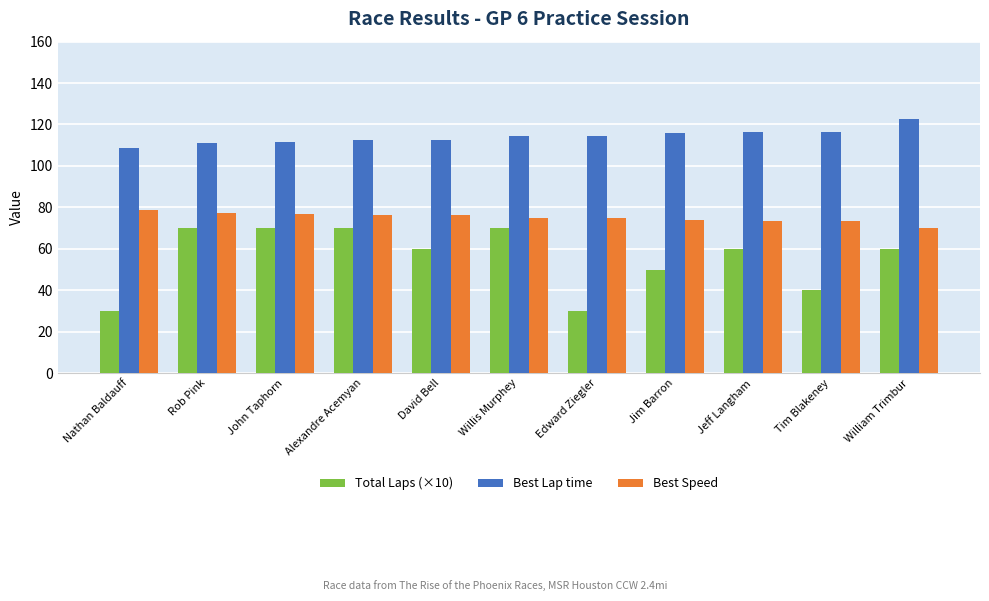

What is the difference between the second highest and minimum values in the Best Lap time series?

8.0